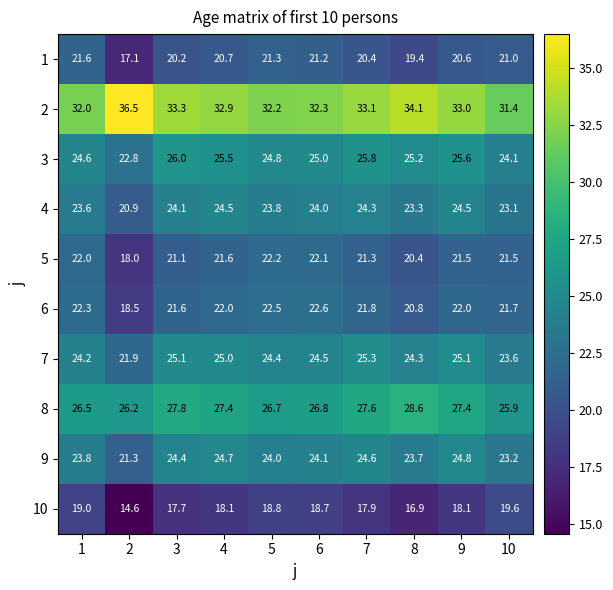

What is the approximate value of 5 at 9?

21.5